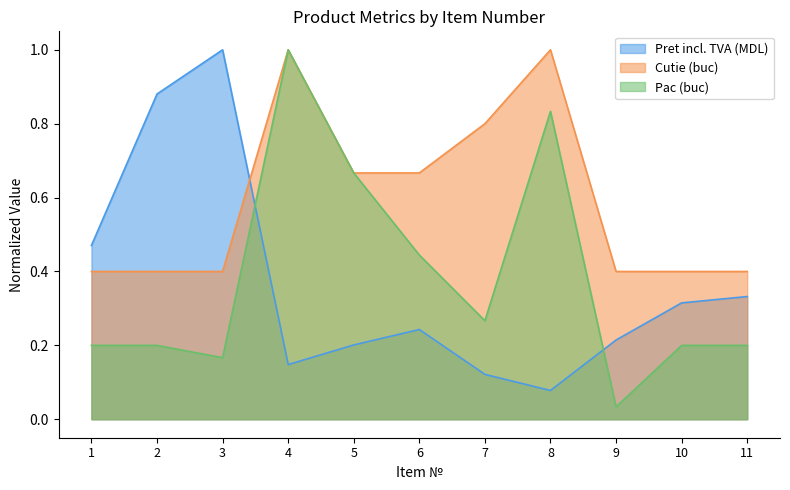

At which category is the sum across all series the highest?

4